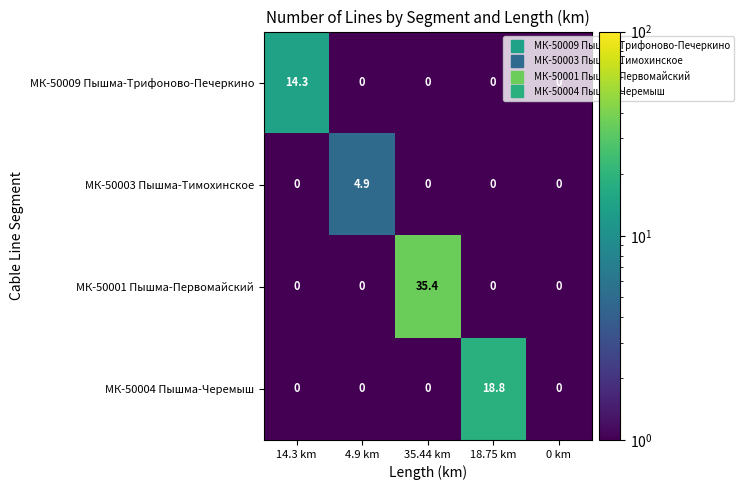

Which series has the largest range (max minus min)?

МК-50001 Пышма-Первомайский